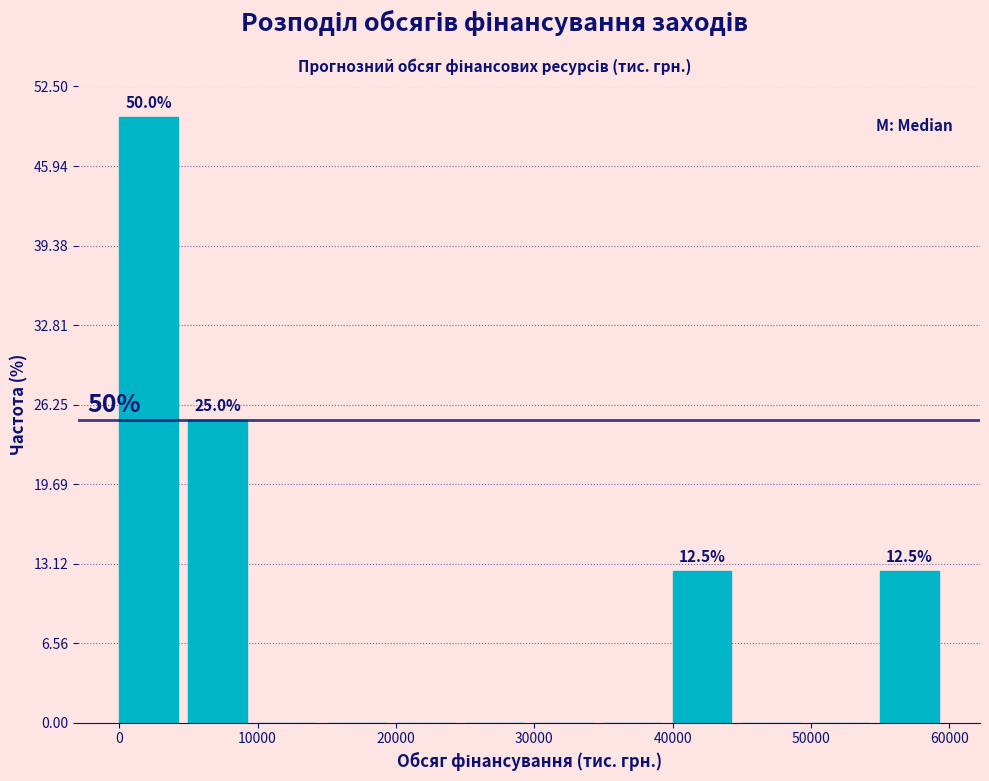

Which range on the x-axis has the tallest bar?

0 to 5000